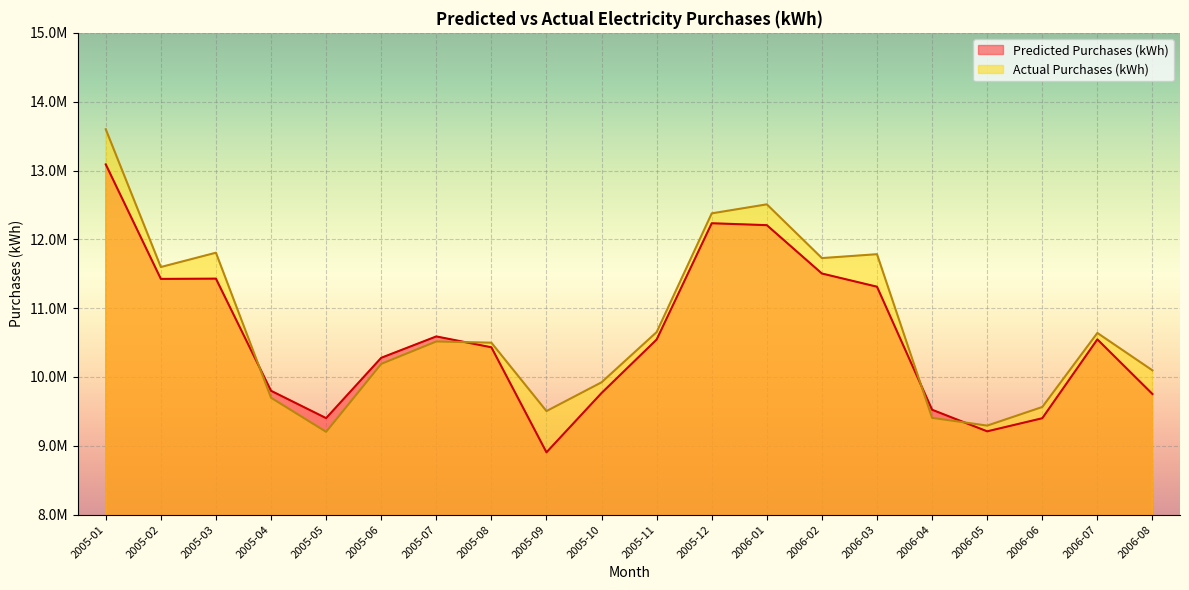

Between 2005-04 and 2005-11, which series saw the biggest shift?

Actual Purchases (kWh)